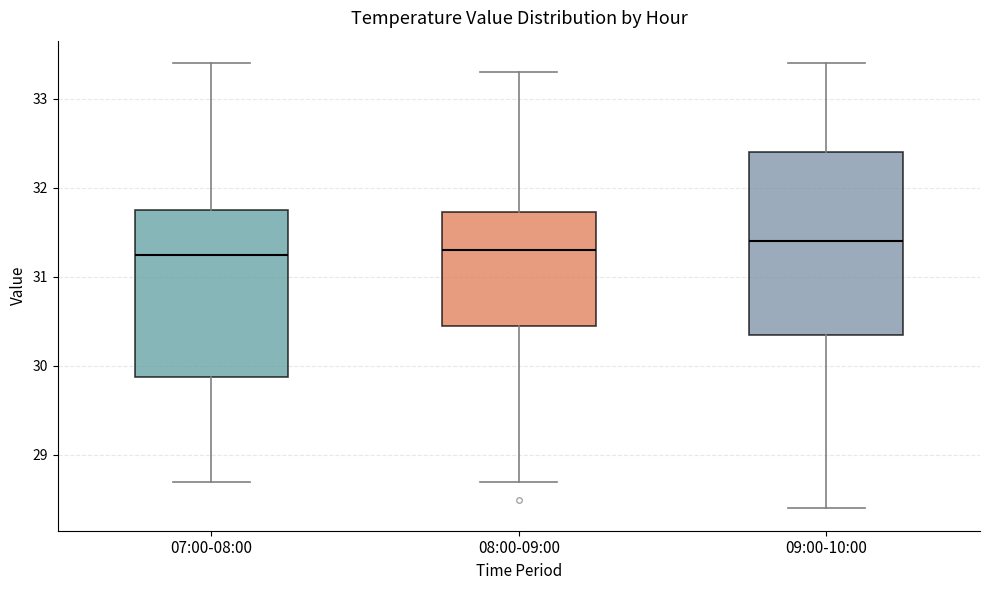

Reading left to right, transcribe this box plot: for each box, give where its median line is, the range the box spans, and where its two whiskers end, as read against the y-axis. The values are not printed on the chart, so give them approximately, as read against the axis.

07:00-08:00: median 31.3, box 29.9 to 31.8, whiskers 28.7 to 33.4
08:00-09:00: median 31.3, box 30.5 to 31.7, whiskers 28.7 to 33.3
09:00-10:00: median 31.4, box 30.4 to 32.4, whiskers 28.4 to 33.4